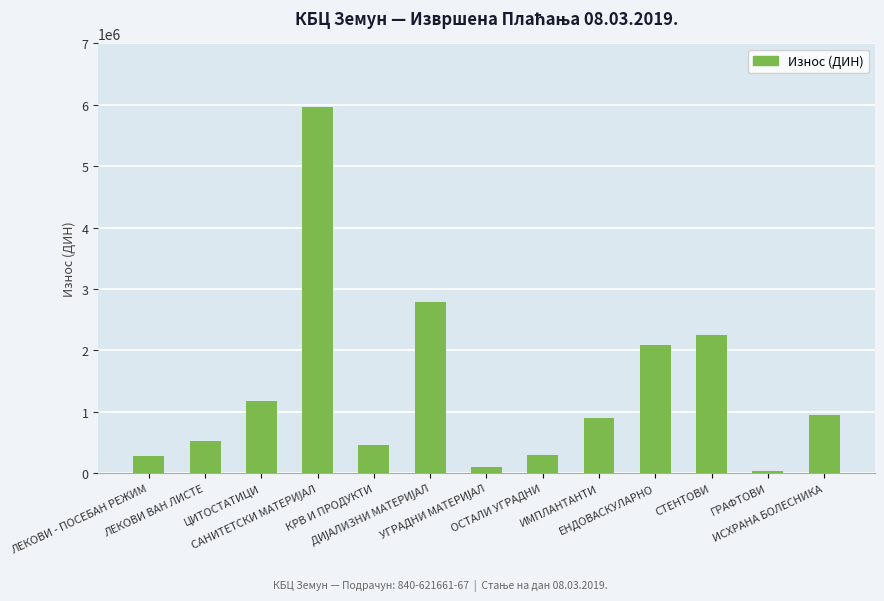

What is the maximum value shown in the chart?

5962486.6